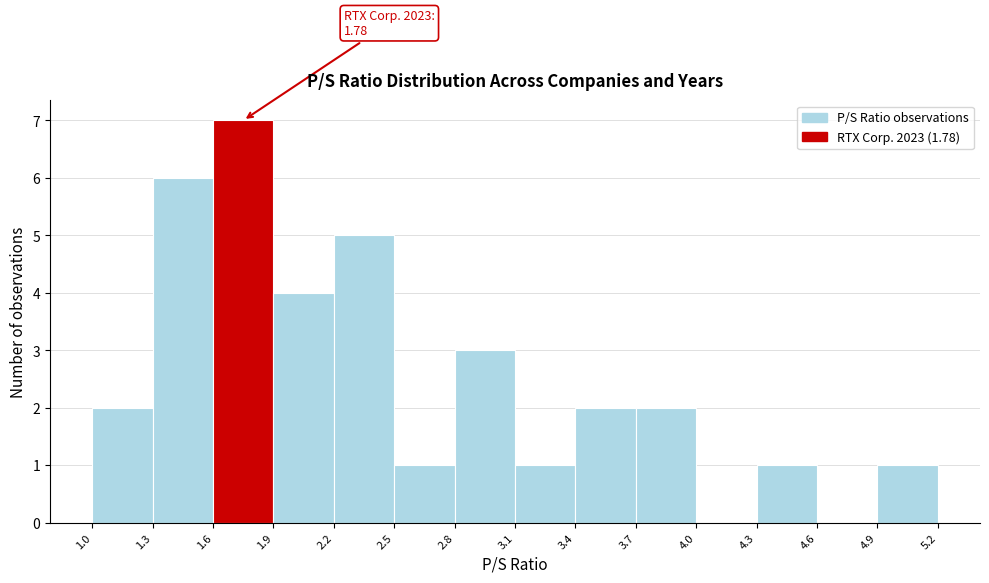

Which range on the x-axis has the tallest bar?

1.6 to 1.9